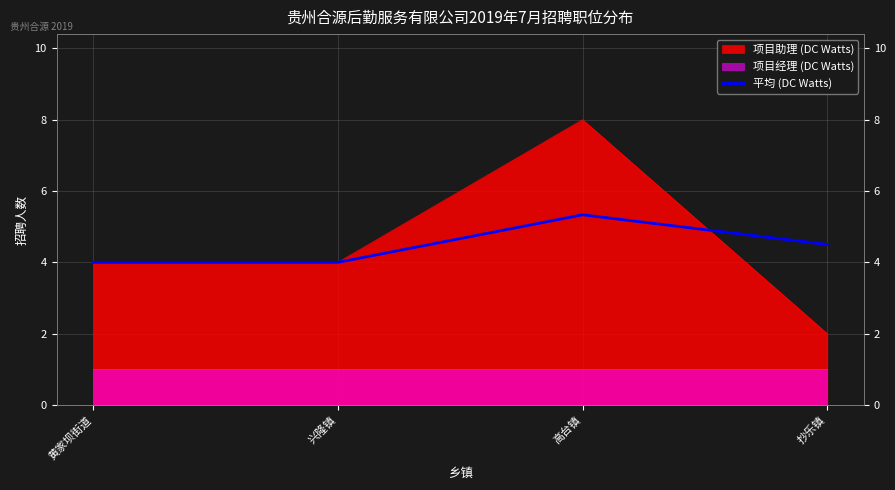

Which has a higher value, 高台镇 or 抄乐镇?

高台镇